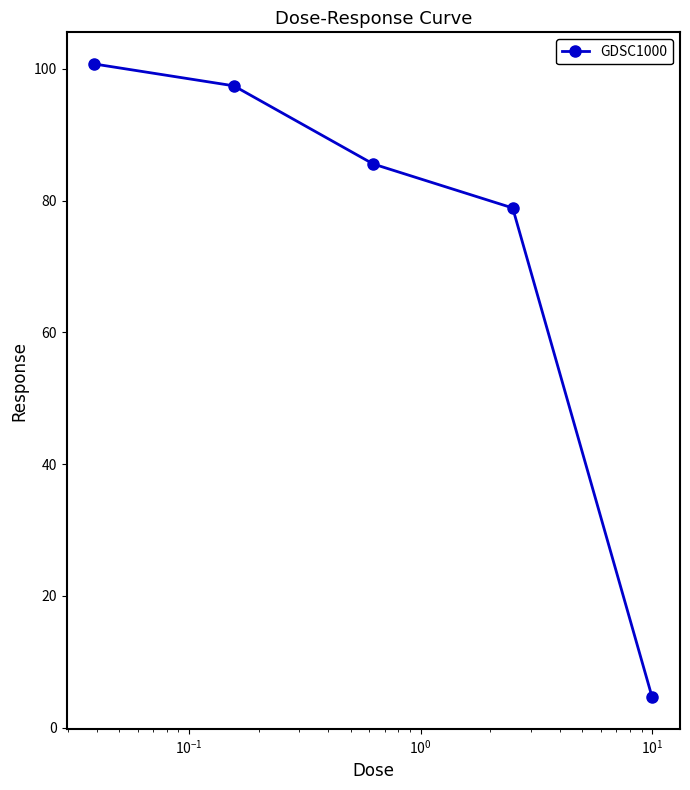

What is the sum of all values?

367.3